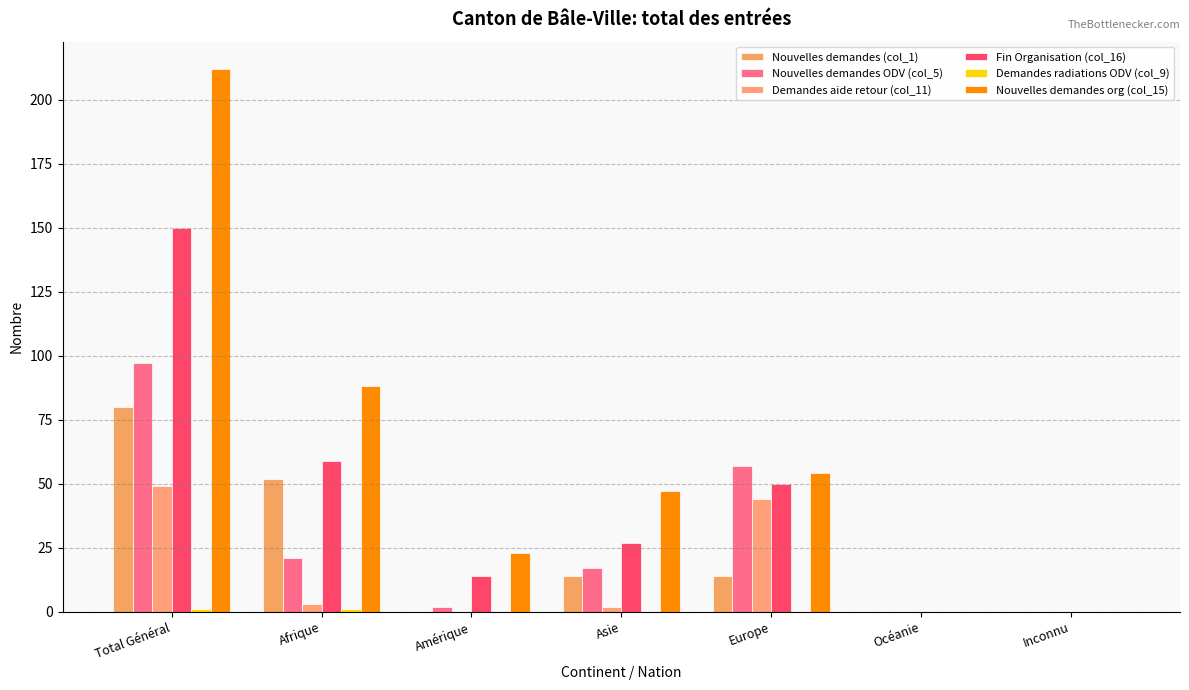

Where is Nouvelles demandes (col_1) nearest to the value 40?

Afrique